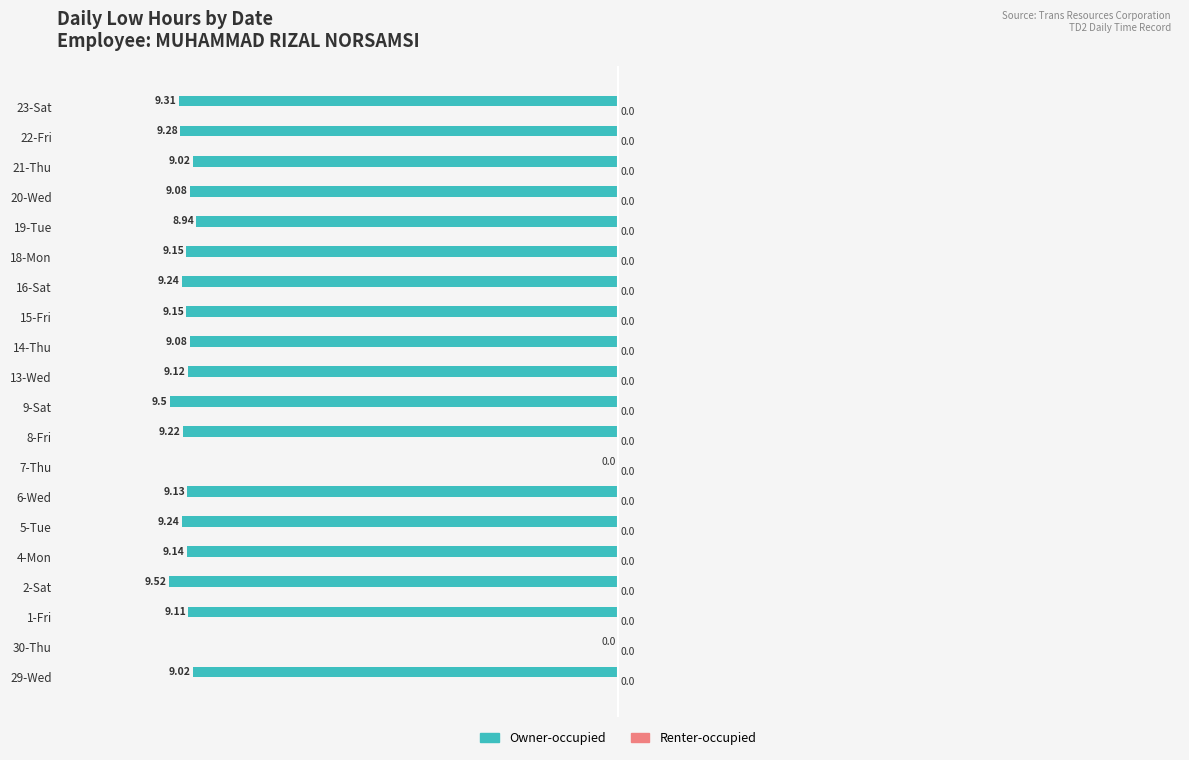

Which has a higher value, 23-Sat or 6-Wed?

6-Wed